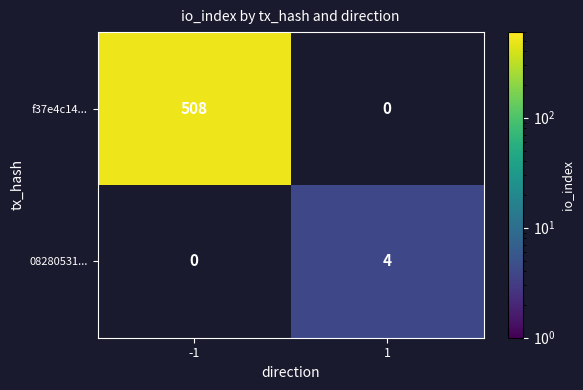

The value of 08280531... at 1 is 6. True or false?

False